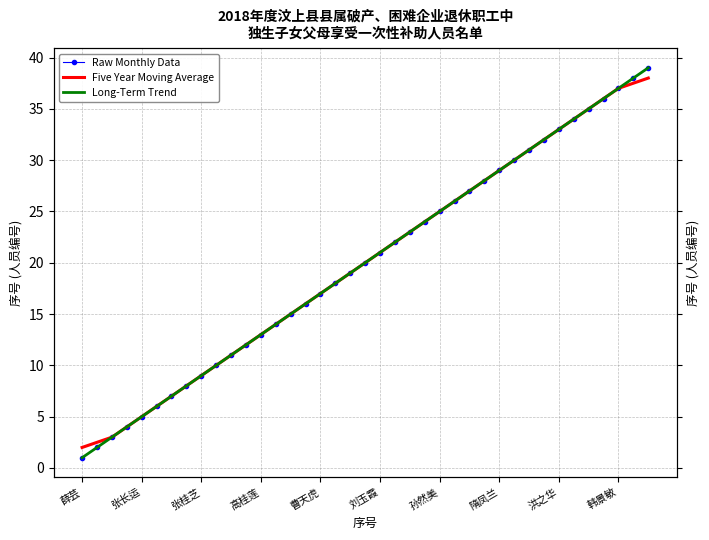

The Five Year Moving Average series shows 3.3 at 韩景敏. True or false?

False